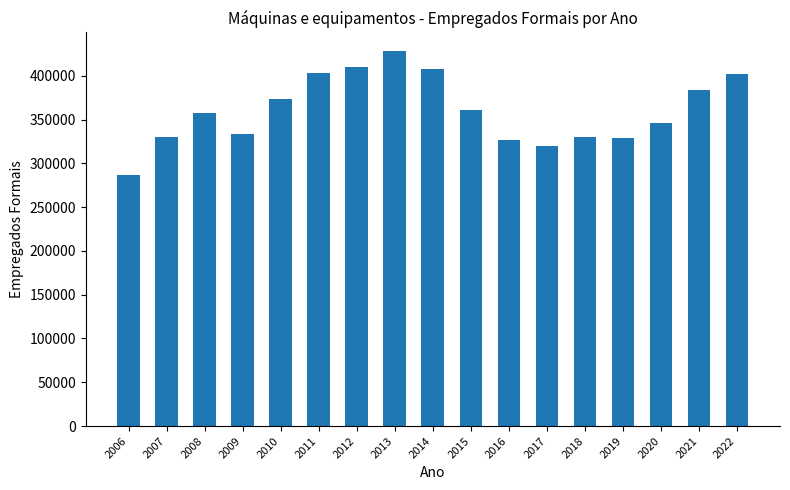

What is the minimum value shown in the chart?

286953